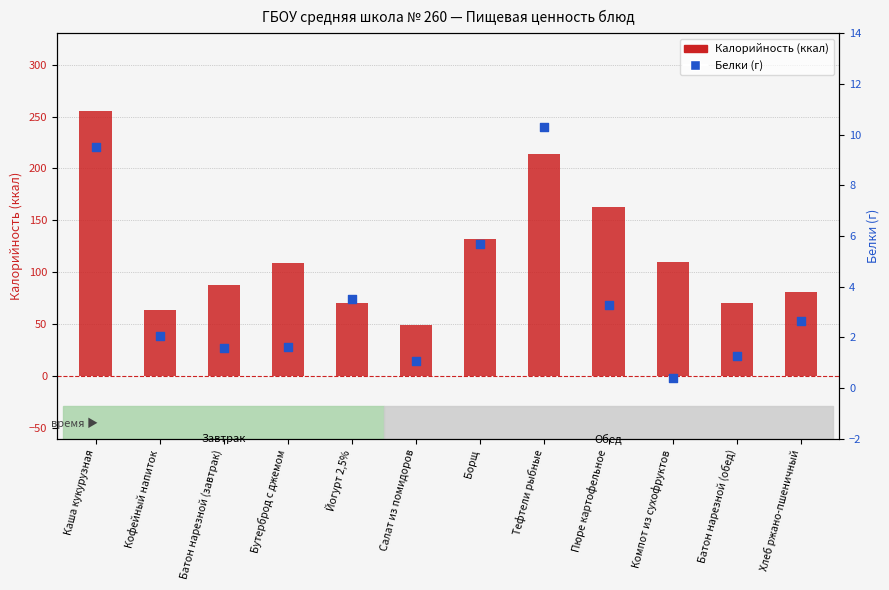

At which category is the sum across all series the highest?

Каша кукурузная